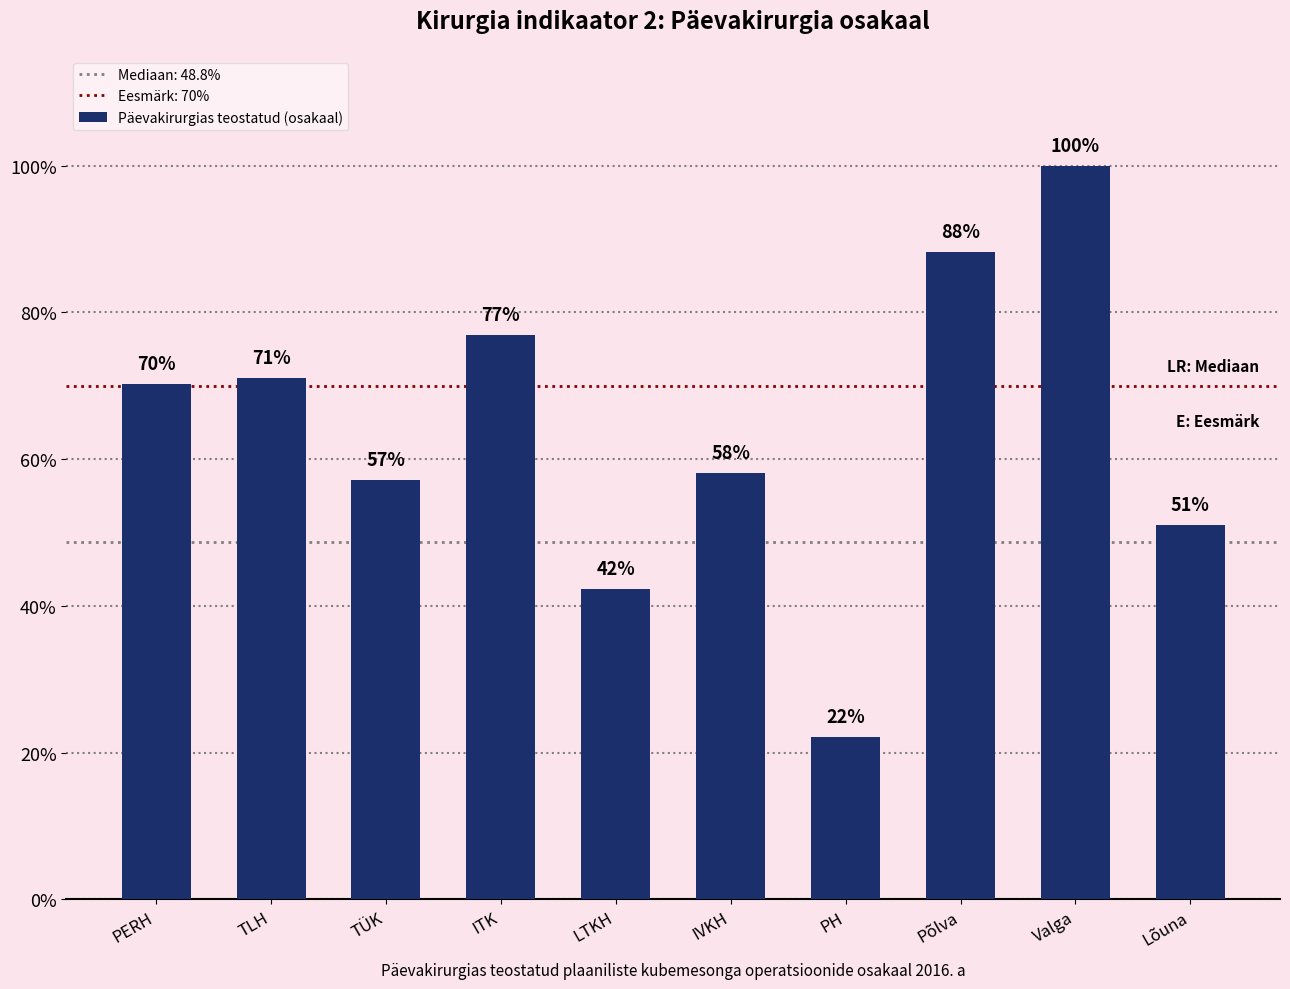

At which category does the chart reach its minimum across all series?

PH